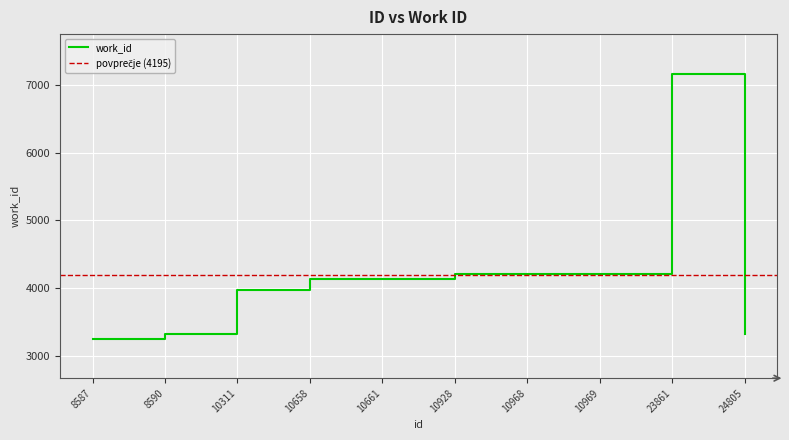

Read the value at 10968.

4209